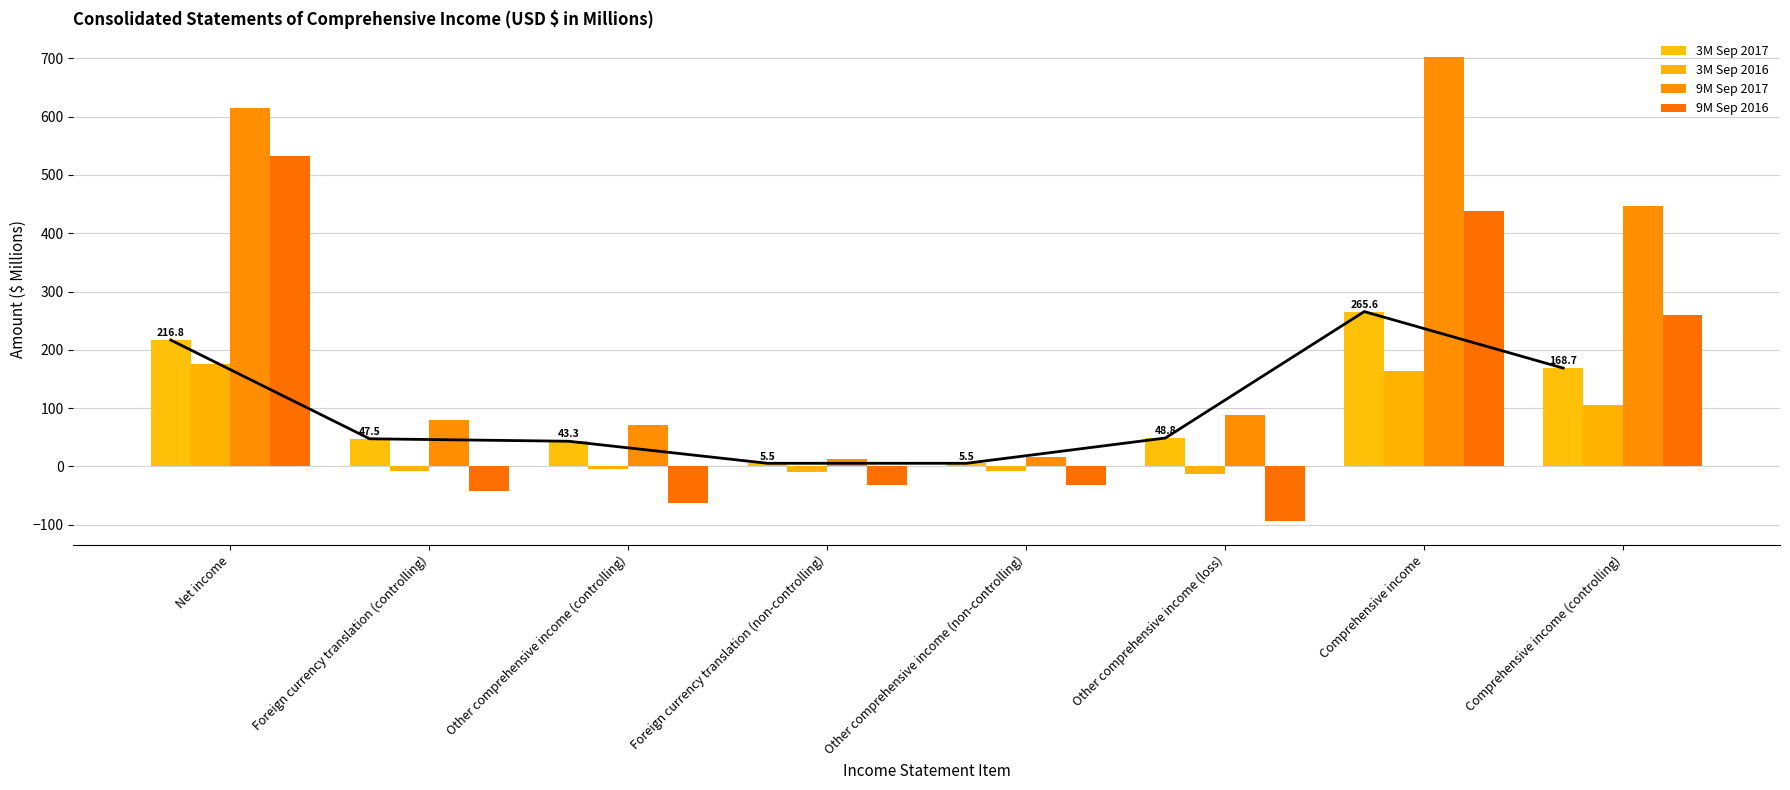

Where is 3M Sep 2017 nearest to the value 135?

Comprehensive income (controlling)